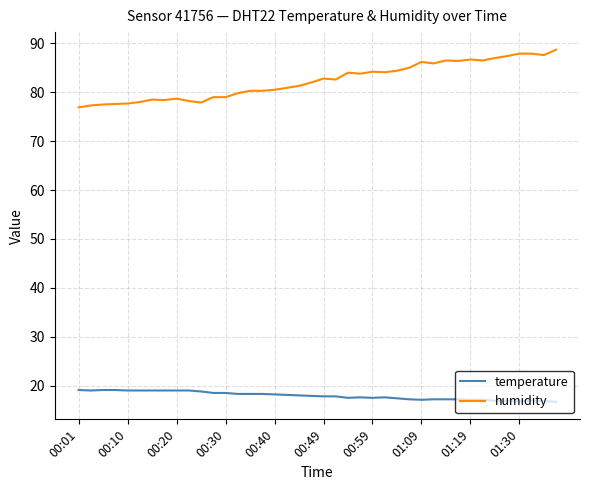

How many lines are shown in the chart?

2